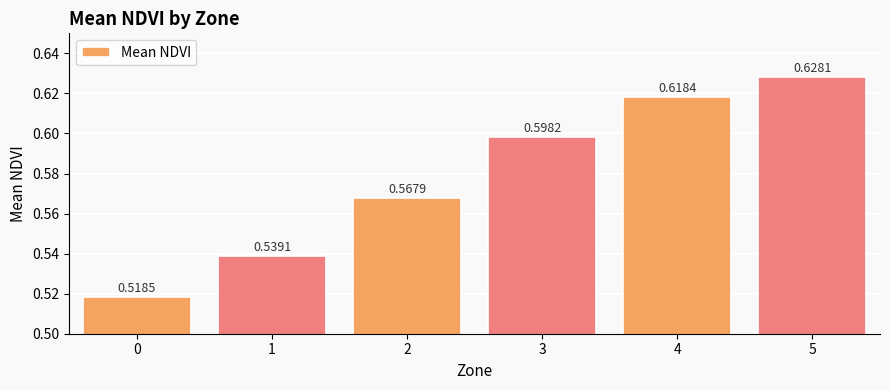

What is the sum of all values?

3.5